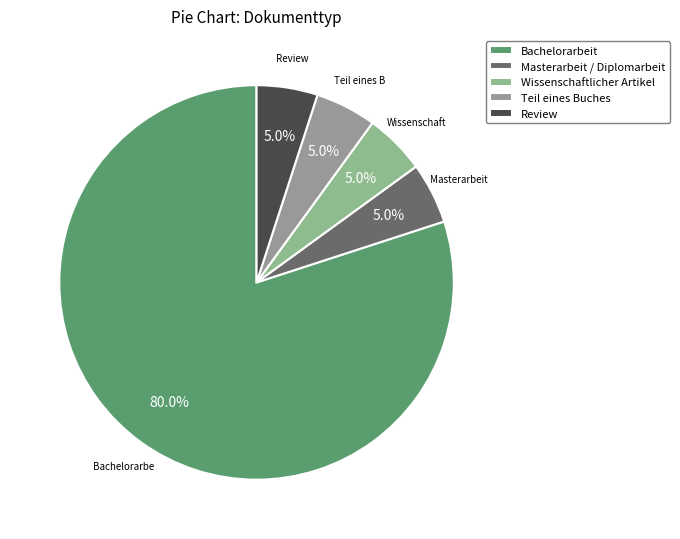

What percentage is the Wissenschaftlicher Artikel slice, to the nearest percent?

5%